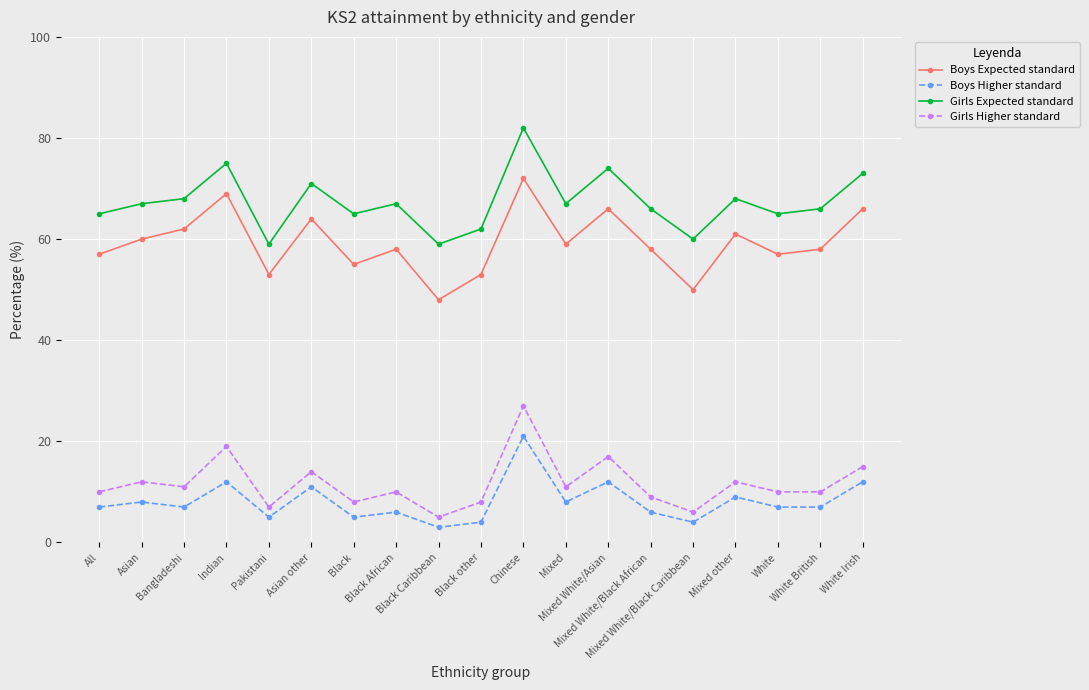

What are all the series names shown in the legend?

Boys Expected standard, Boys Higher standard, Girls Expected standard, Girls Higher standard